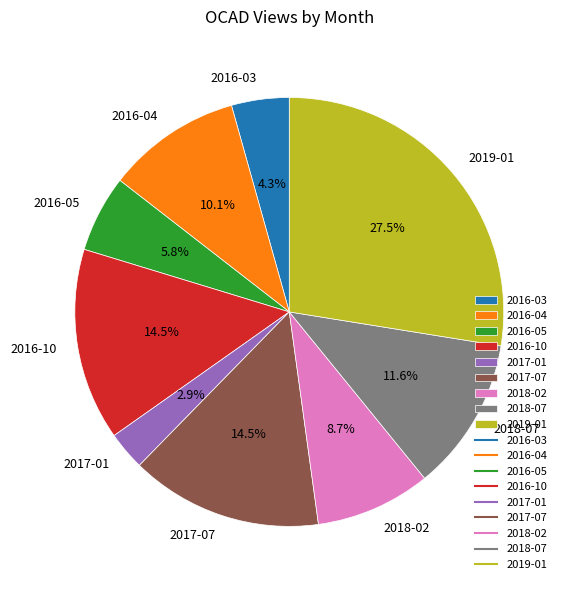

True or false: 2017-01 accounts for 3% of the total.

True